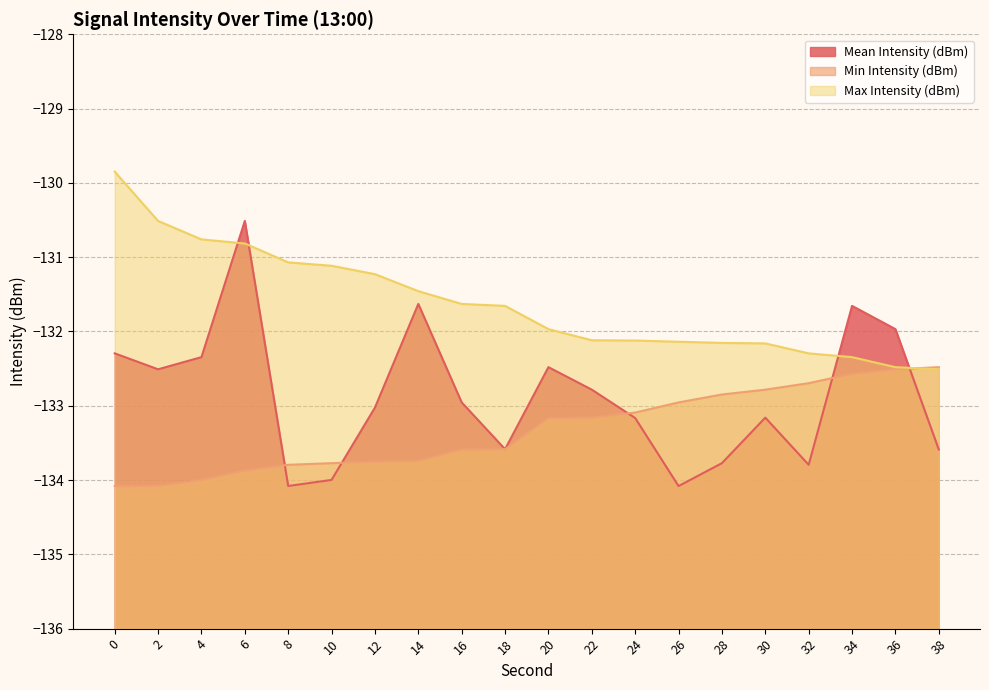

What are all the series names shown in the legend?

Mean Intensity (dBm), Min Intensity (dBm), Max Intensity (dBm)